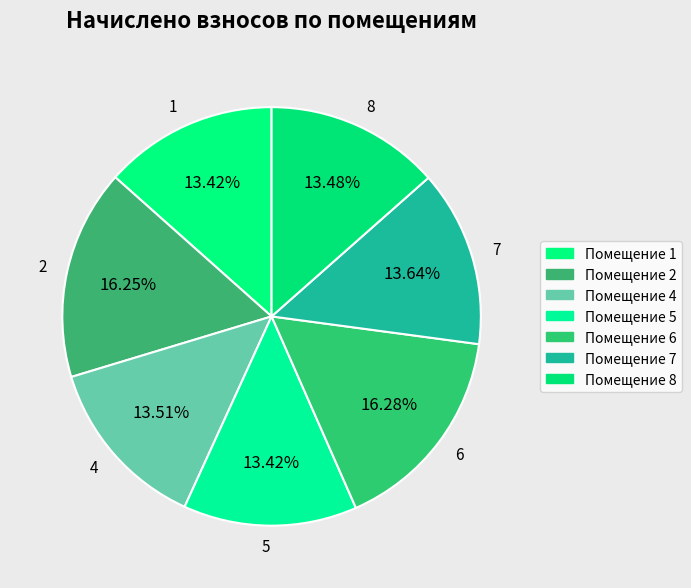

What percentage is NOT represented by 8?

86.5%